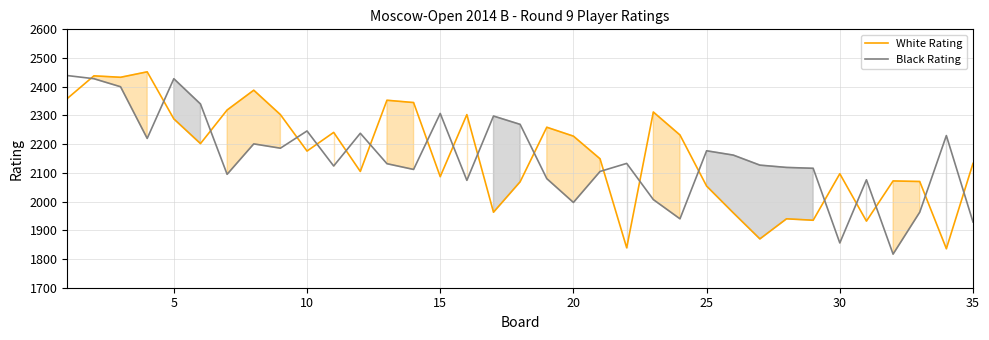

What is the sum of all Black Rating values?

75371